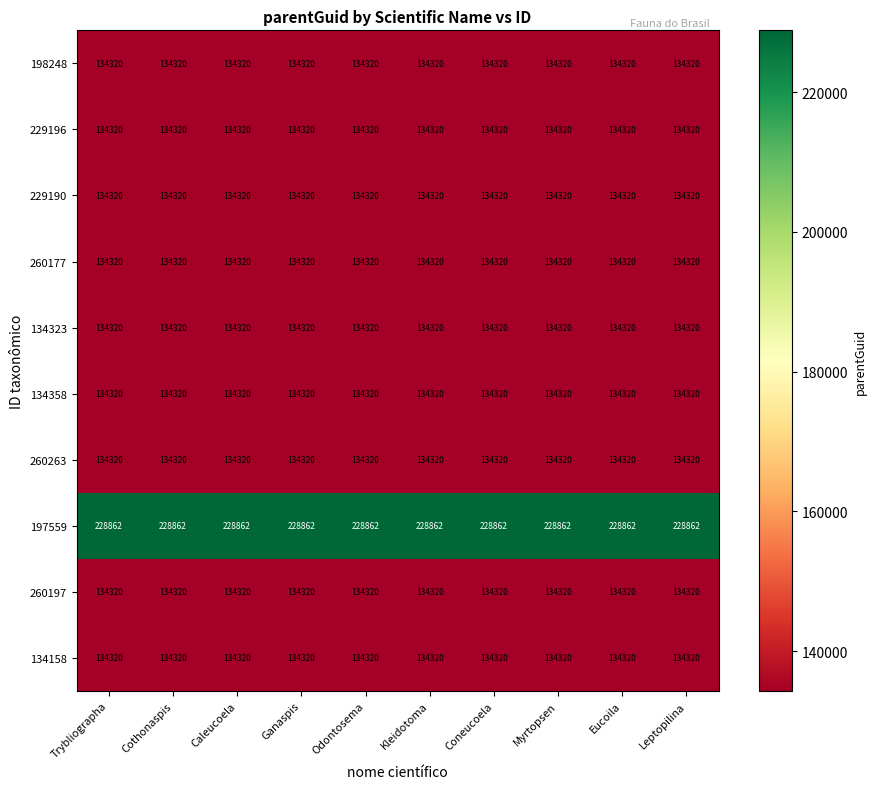

At how many categories does at least one series exceed 161348?

10